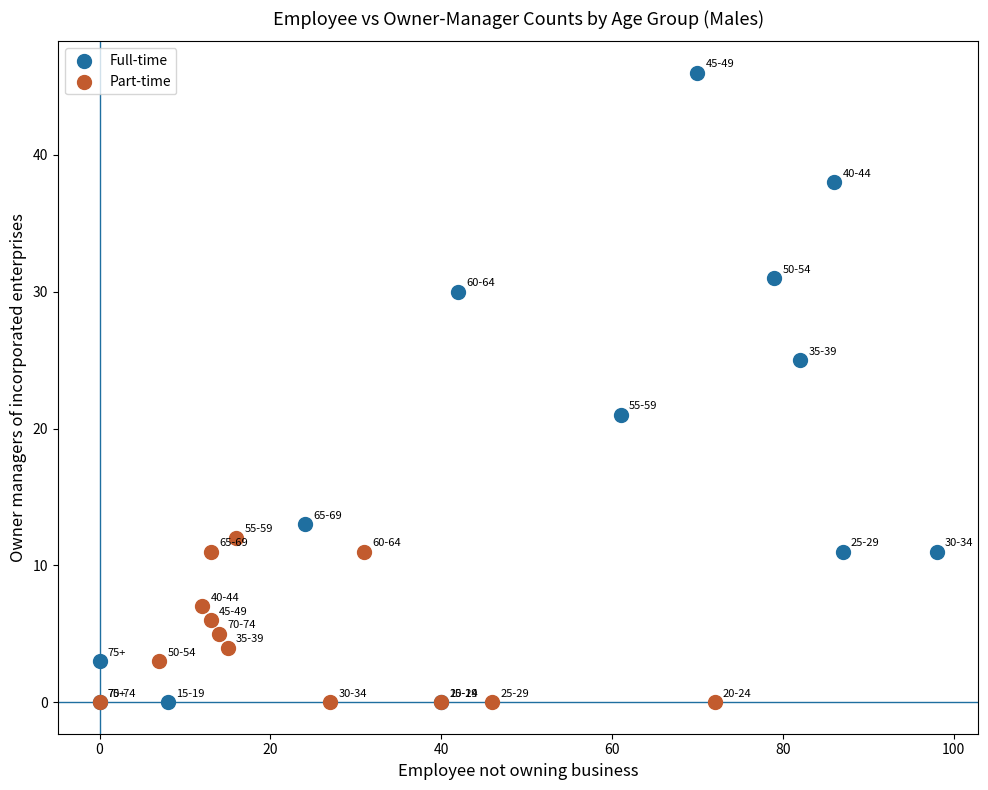

Which series has the widest spread of Y values?

Full-time